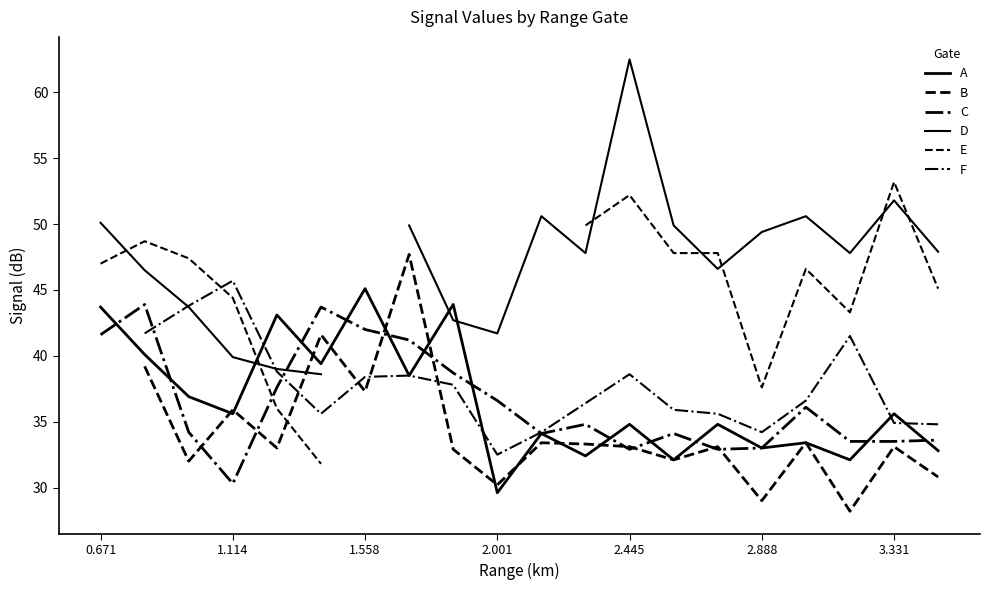

At how many categories does at least one series exceed 28?

20